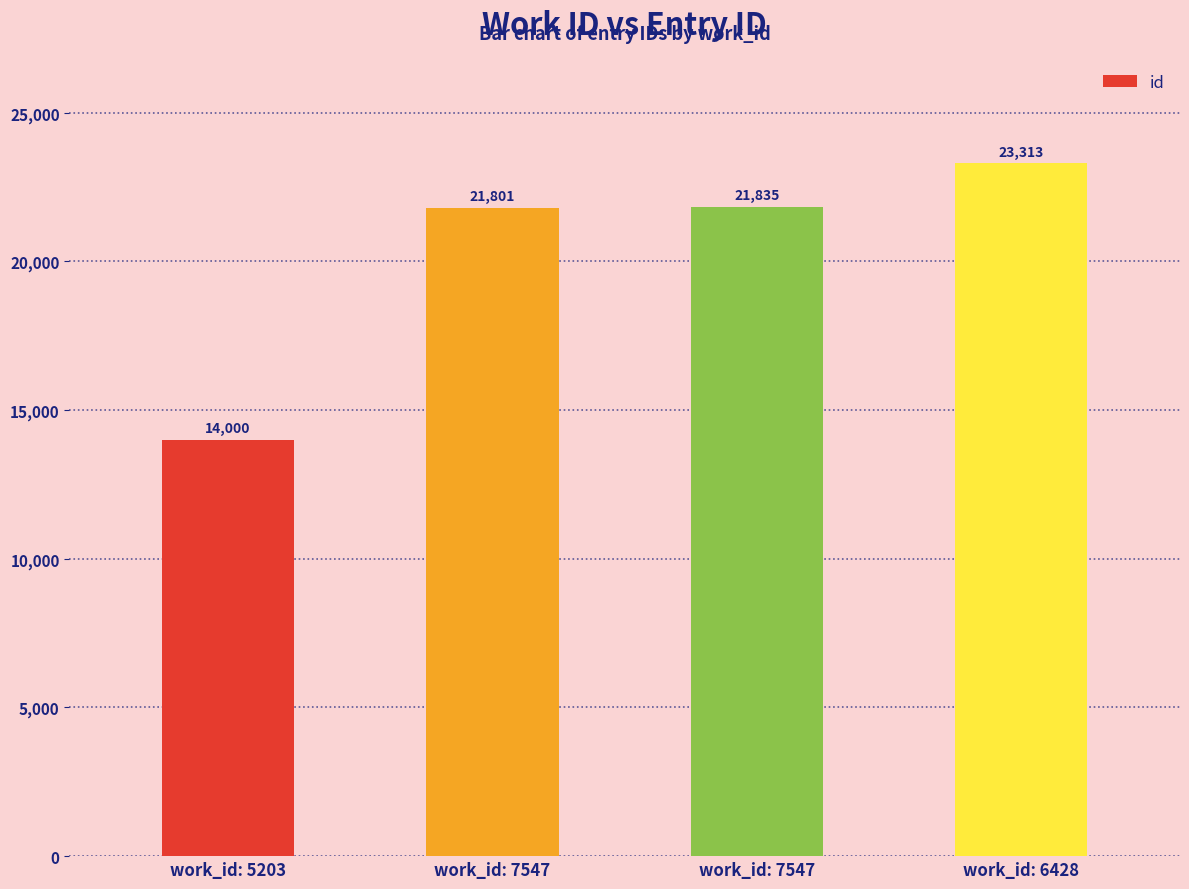

True or false: the data shows 2813 at work_id: 5203.

False